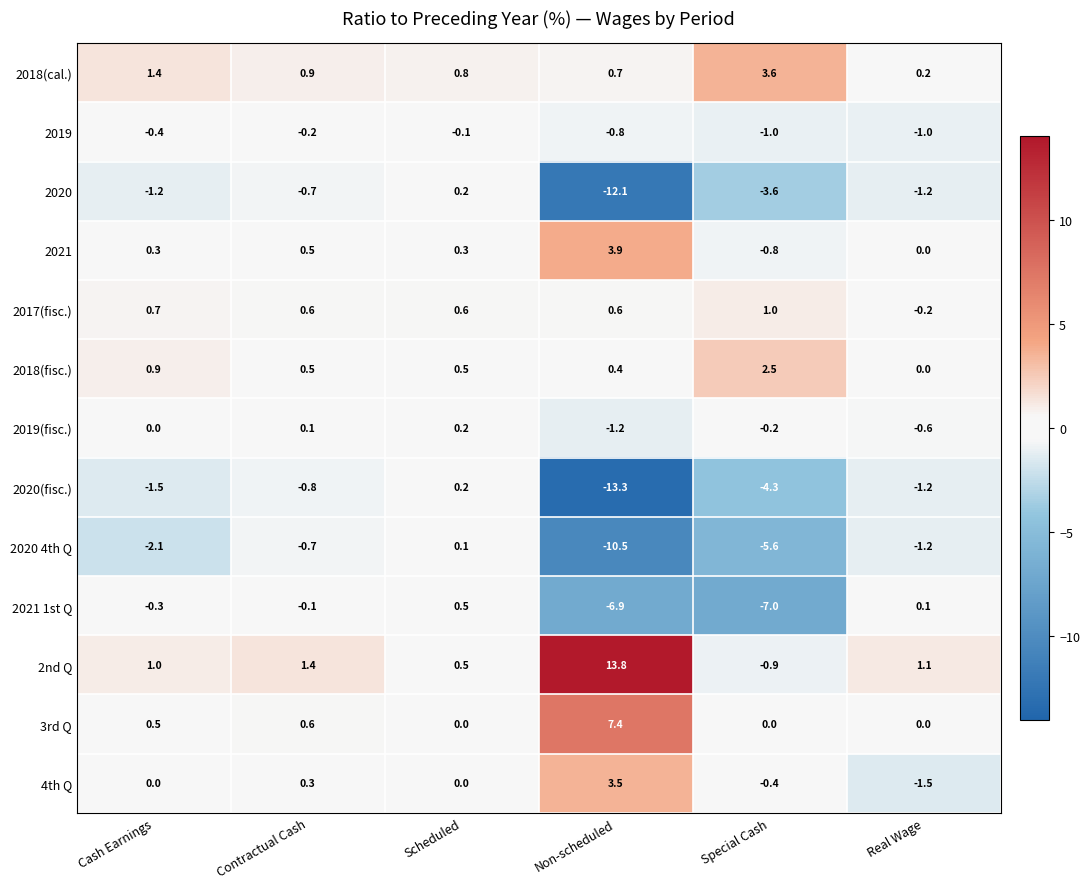

What is the sum of all 2021 values?

4.2